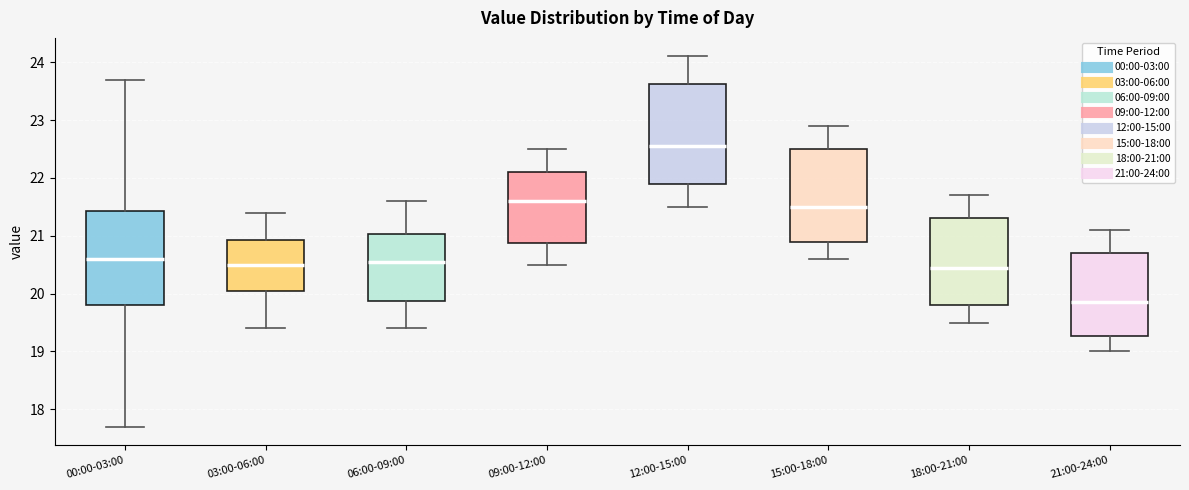

Reading left to right, transcribe this box plot: for each box, give where its median line is, the range the box spans, and where its two whiskers end, as read against the y-axis. The values are not printed on the chart, so give them approximately, as read against the axis.

00:00-03:00: median 20.6, box 19.8 to 21.4, whiskers 17.7 to 23.7
03:00-06:00: median 20.5, box 20.1 to 20.9, whiskers 19.4 to 21.4
06:00-09:00: median 20.6, box 19.9 to 21.0, whiskers 19.4 to 21.6
09:00-12:00: median 21.6, box 20.9 to 22.1, whiskers 20.5 to 22.5
12:00-15:00: median 22.6, box 21.9 to 23.6, whiskers 21.5 to 24.1
15:00-18:00: median 21.5, box 20.9 to 22.5, whiskers 20.6 to 22.9
18:00-21:00: median 20.5, box 19.8 to 21.3, whiskers 19.5 to 21.7
21:00-24:00: median 19.9, box 19.3 to 20.7, whiskers 19.0 to 21.1